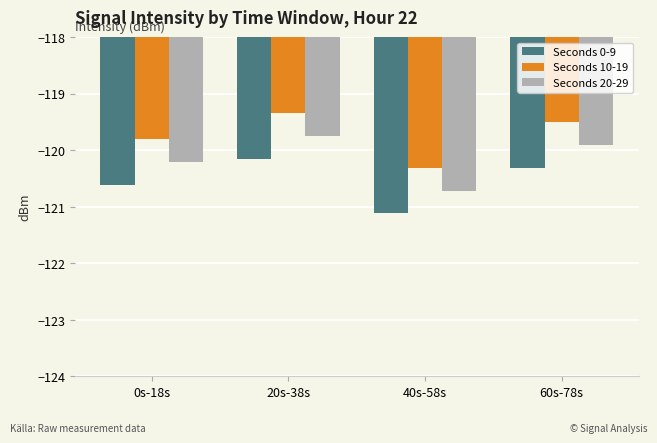

What are all the series names shown in the legend?

Seconds 0-9, Seconds 10-19, Seconds 20-29